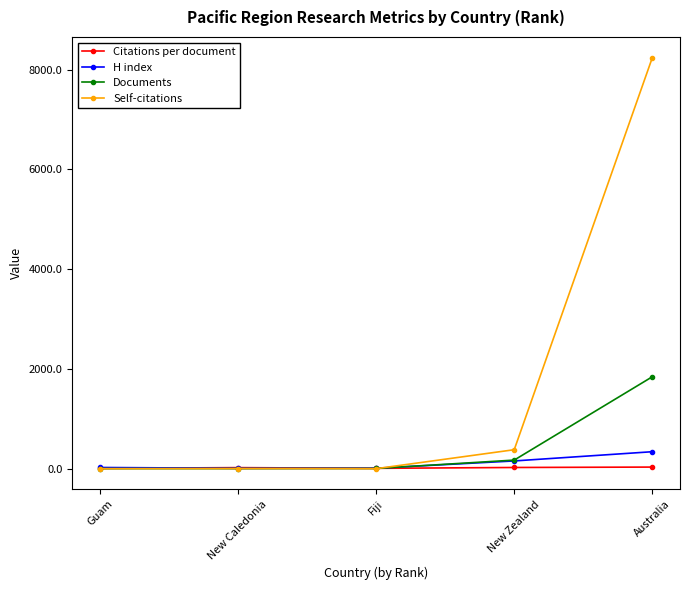

What is the label of the 1st point from the right?

Australia